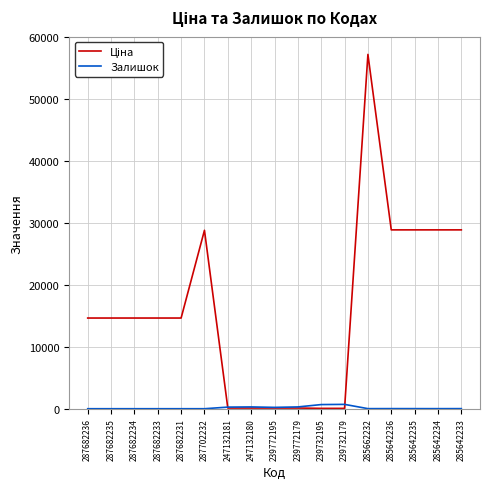

What is the spread (max minus min) of values at 287682234?

14649.6